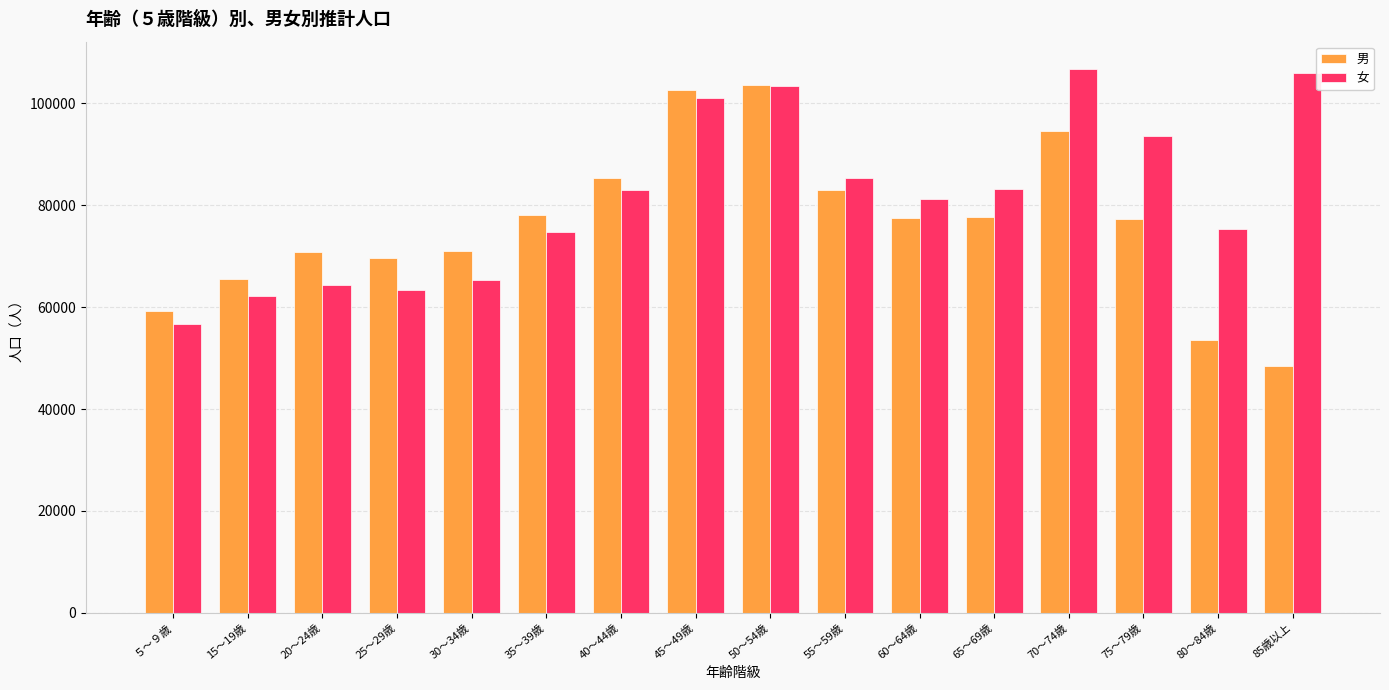

Read the 男 value at ５～９歳.

59233.4